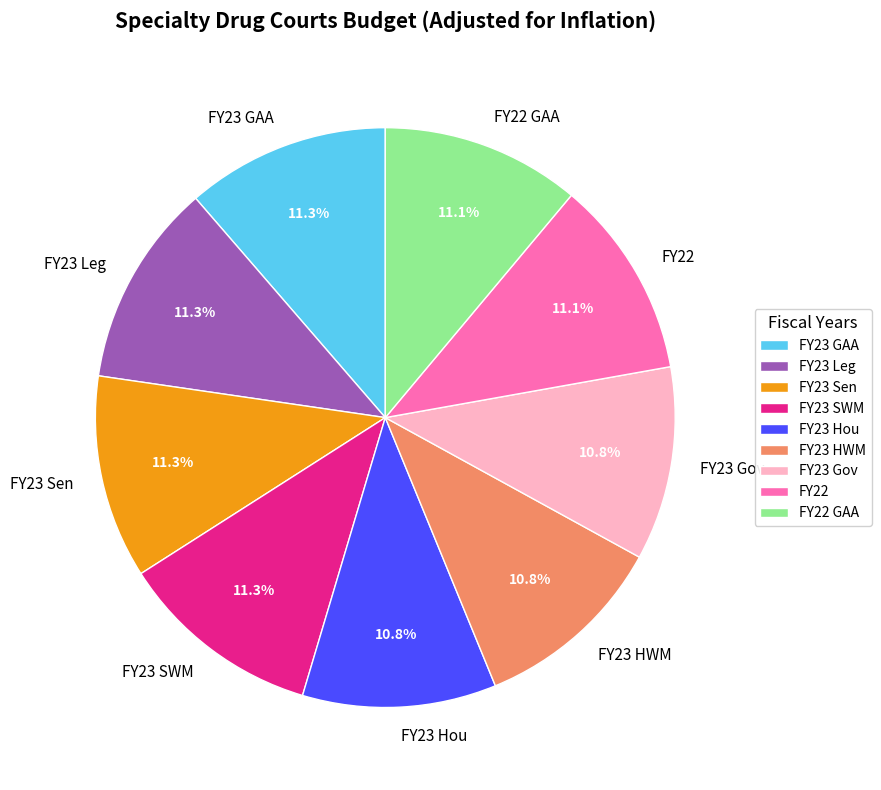

Count the number of slices in the pie.

9